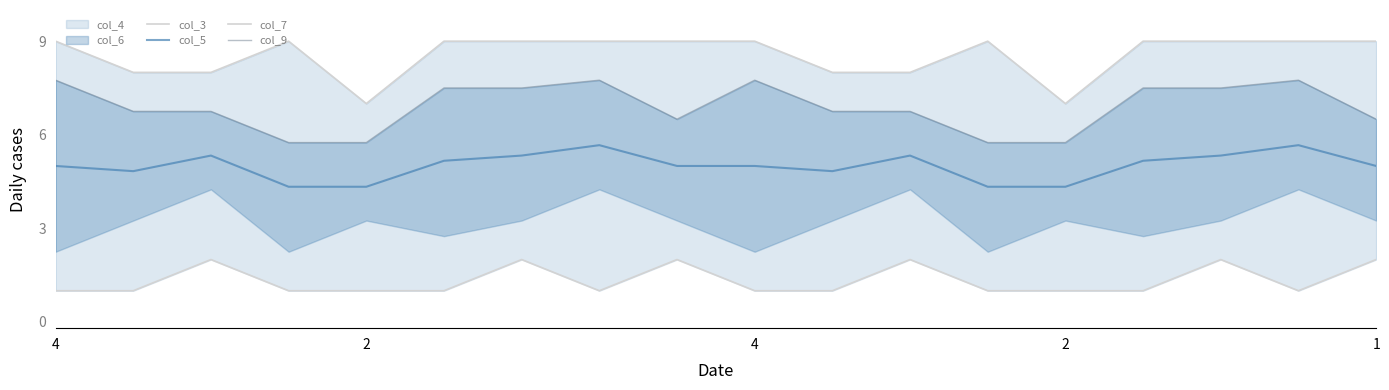

At how many categories does at least one series exceed 3?

18